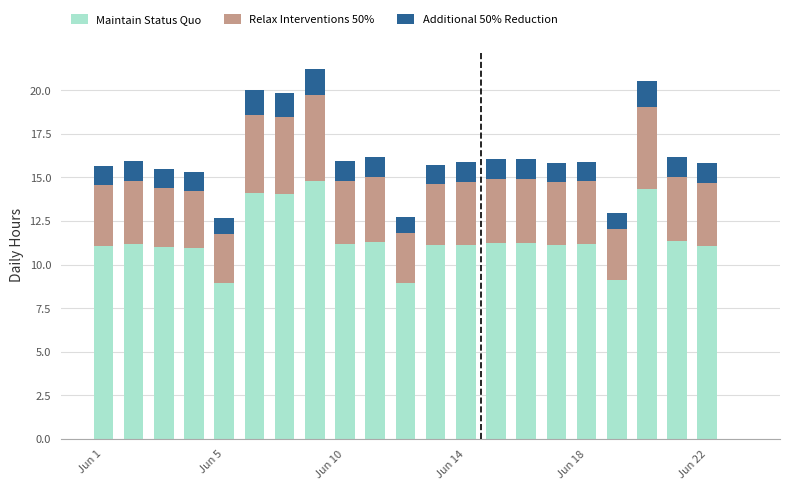

What is the sum of all Maintain Status Quo values?

240.4